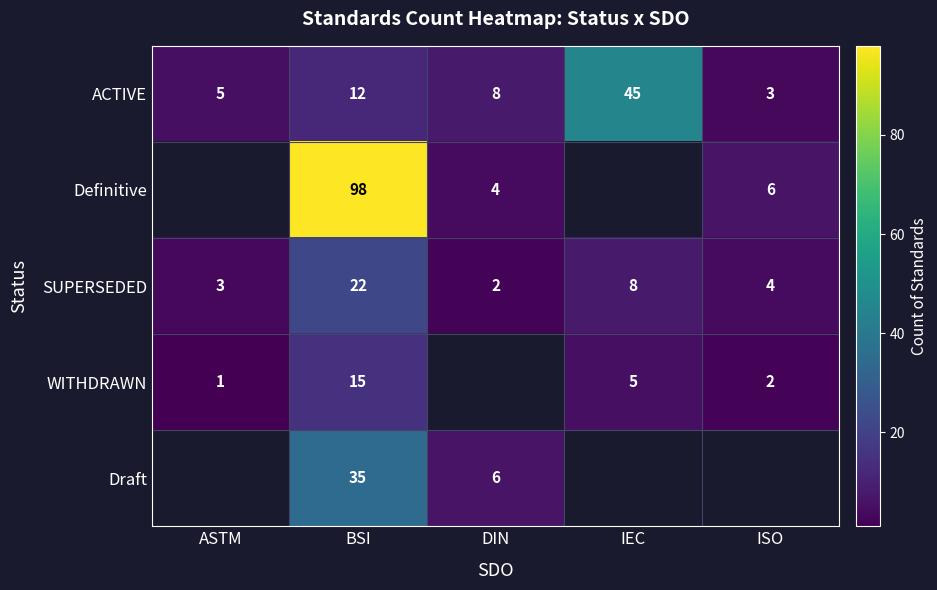

What is the maximum value shown in the chart?

98.0